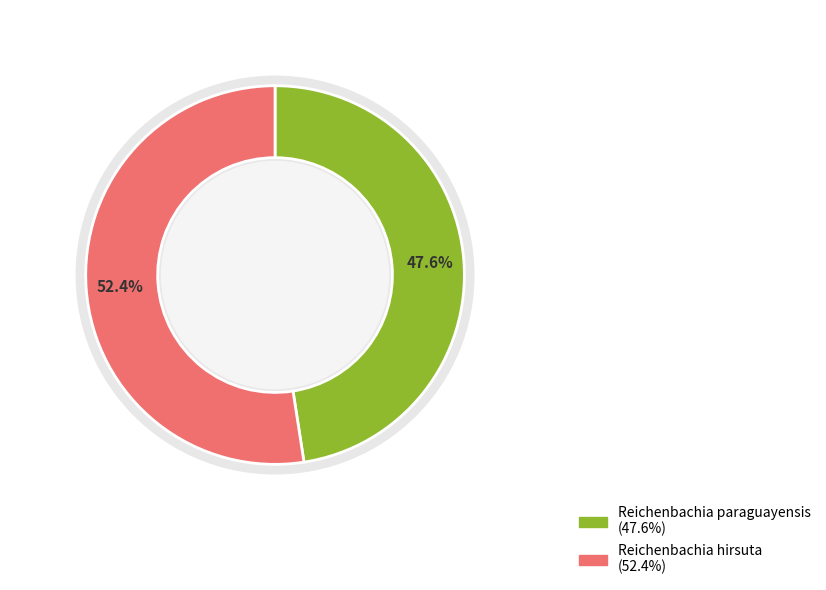

Which category has the biggest portion of the pie?

Reichenbachia hirsuta